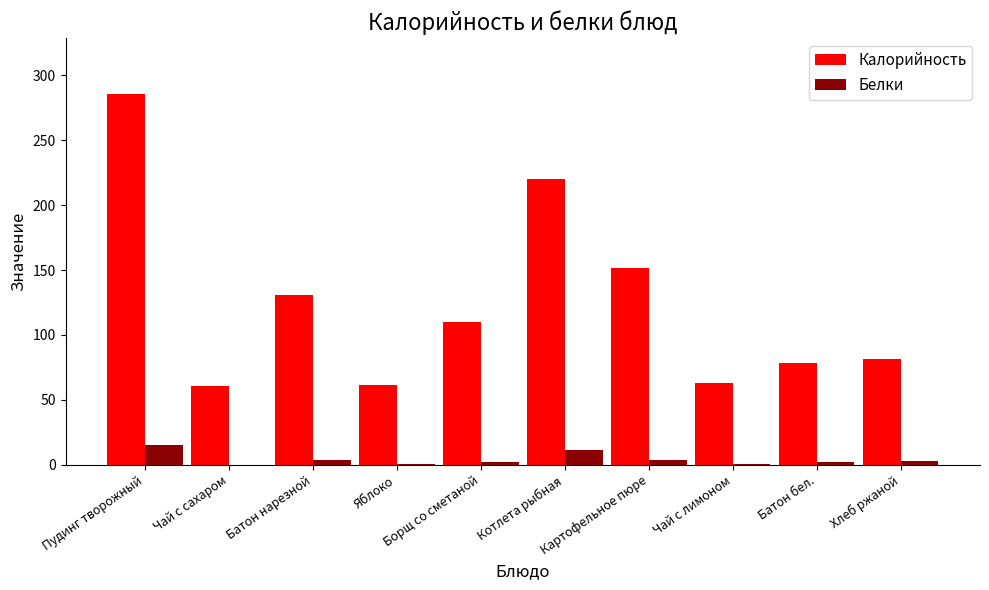

What is the approximate value of Калорийность at Чай с лимоном?

62.8